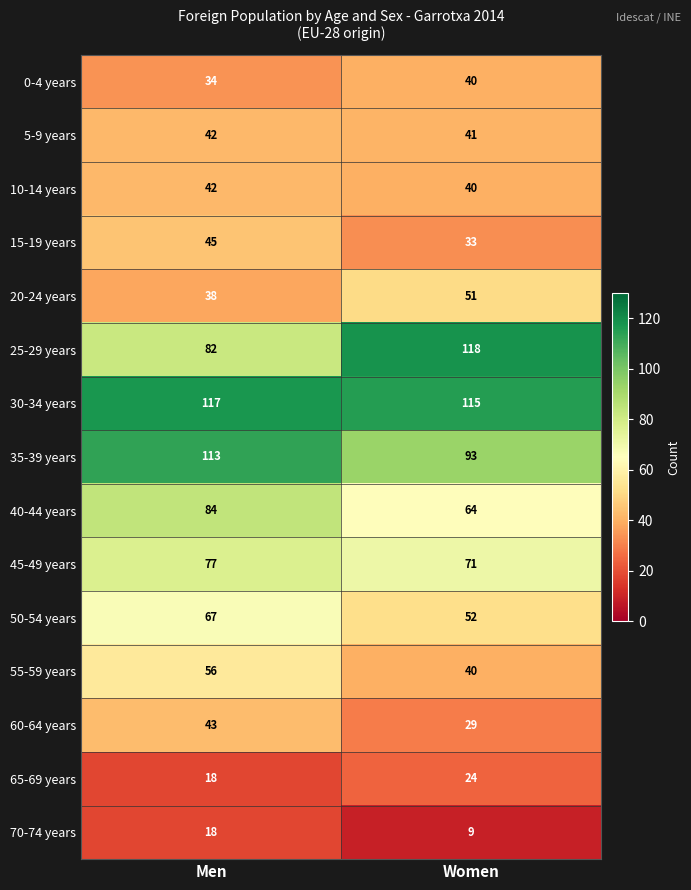

Reading right to left, transcribe all the data shown in this chart.

0-4 years: Women=40	Men=34
5-9 years: Women=41	Men=42
10-14 years: Women=40	Men=42
15-19 years: Women=33	Men=45
20-24 years: Women=51	Men=38
25-29 years: Women=118	Men=82
30-34 years: Women=115	Men=117
35-39 years: Women=93	Men=113
40-44 years: Women=64	Men=84
45-49 years: Women=71	Men=77
50-54 years: Women=52	Men=67
55-59 years: Women=40	Men=56
60-64 years: Women=29	Men=43
65-69 years: Women=24	Men=18
70-74 years: Women=9	Men=18